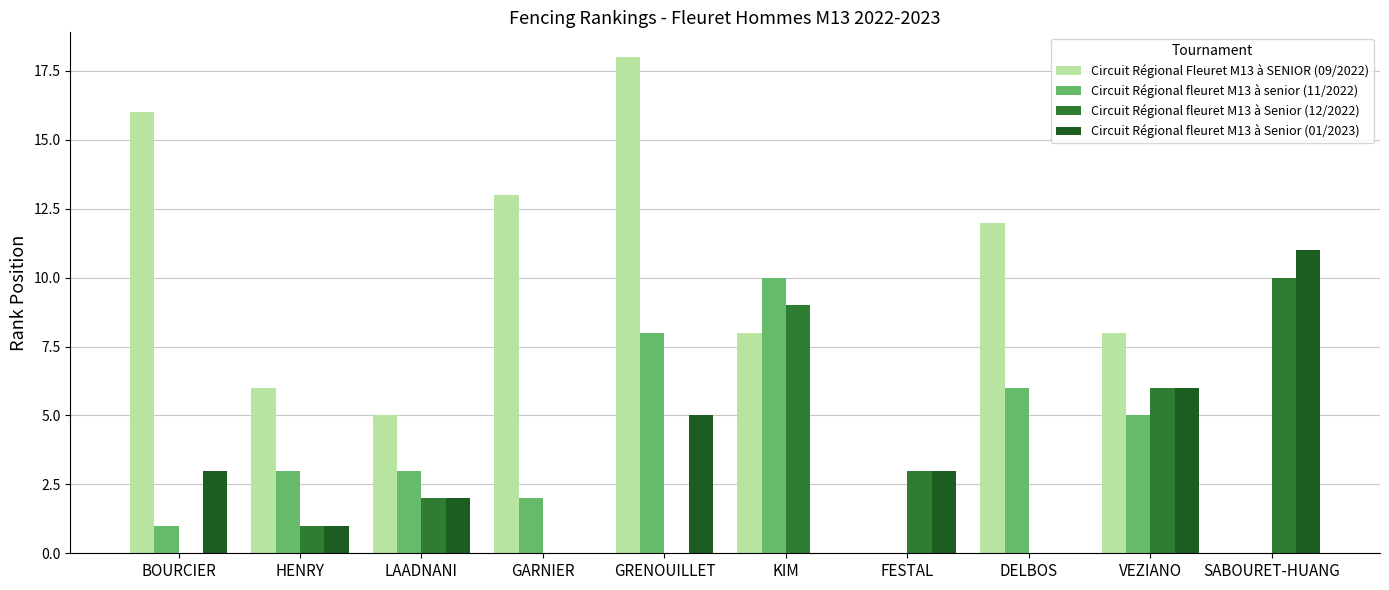

Reading left to right, extract all data points from this chart.

Circuit Régional Fleuret M13 à SENIOR (09/2022): BOURCIER=16	HENRY=6	LAADNANI=5	GARNIER=13	GRENOUILLET=18	KIM=8	FESTAL=0	DELBOS=12	VEZIANO=8	SABOURET-HUANG=0
Circuit Régional fleuret M13 à senior (11/2022): BOURCIER=1	HENRY=3	LAADNANI=3	GARNIER=2	GRENOUILLET=8	KIM=10	FESTAL=0	DELBOS=6	VEZIANO=5	SABOURET-HUANG=0
Circuit Régional fleuret M13 à Senior (12/2022): BOURCIER=0	HENRY=1	LAADNANI=2	GARNIER=0	GRENOUILLET=0	KIM=9	FESTAL=3	DELBOS=0	VEZIANO=6	SABOURET-HUANG=10
Circuit Régional fleuret M13 à Senior (01/2023): BOURCIER=3	HENRY=1	LAADNANI=2	GARNIER=0	GRENOUILLET=5	KIM=0	FESTAL=3	DELBOS=0	VEZIANO=6	SABOURET-HUANG=11